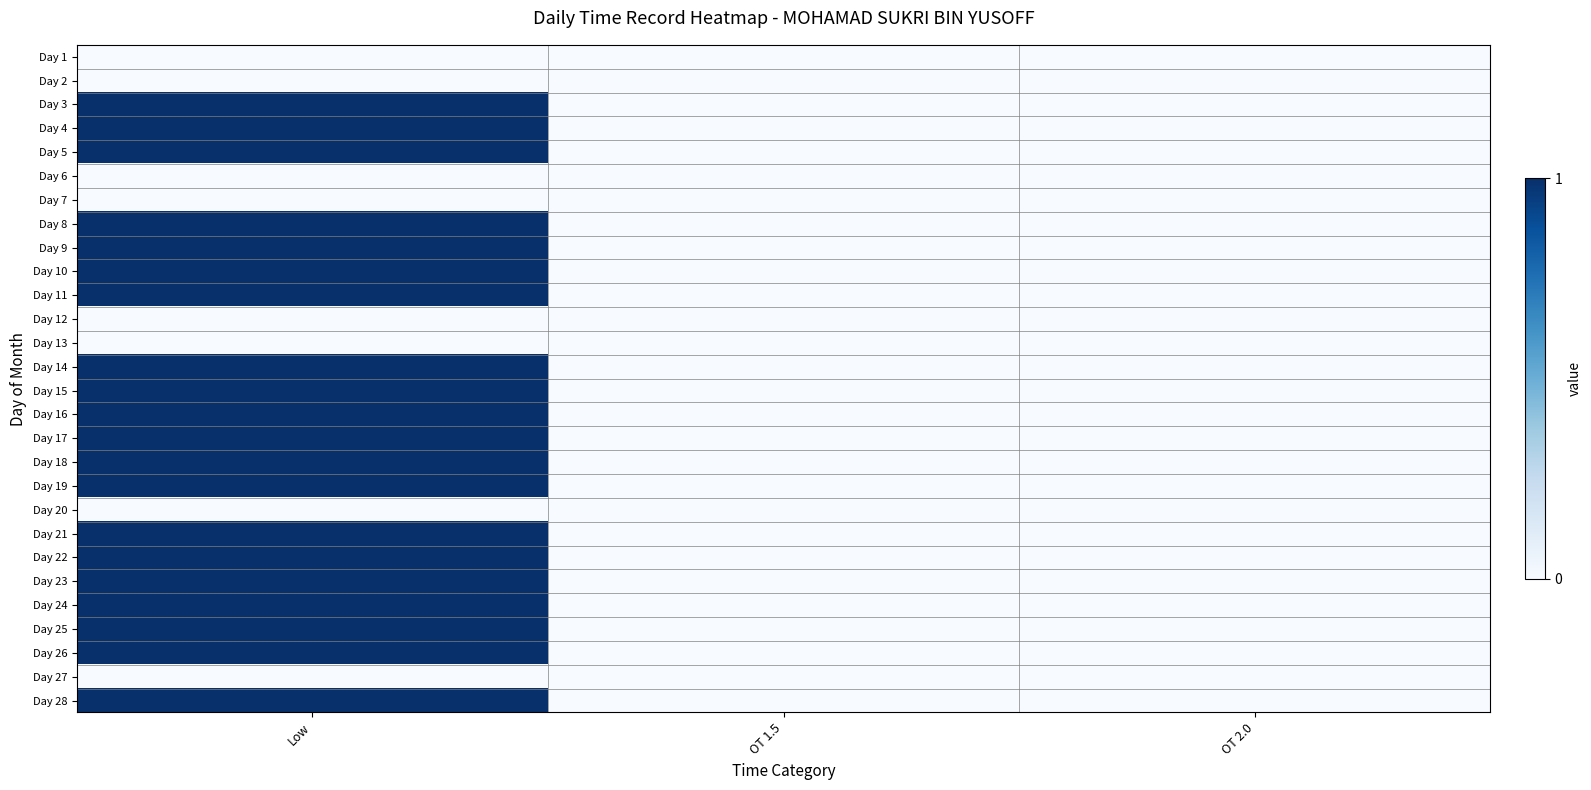

Between OT 1.5 and OT 2.0, which is larger?

OT 1.5